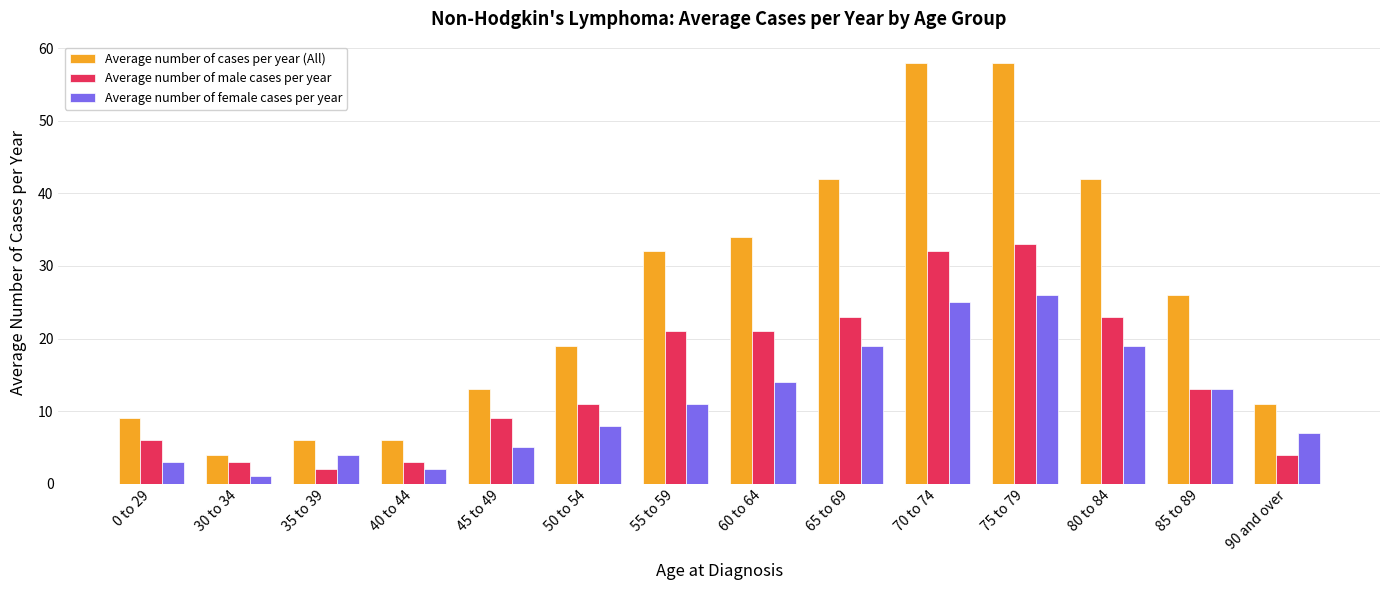

Reading left to right, transcribe all the data shown in this chart.

Average number of cases per year (All): 9	4	6	6	13	19	32	34	42	58	58	42	26	11
Average number of male cases per year: 6	3	2	3	9	11	21	21	23	32	33	23	13	4
Average number of female cases per year: 3	1	4	2	5	8	11	14	19	25	26	19	13	7